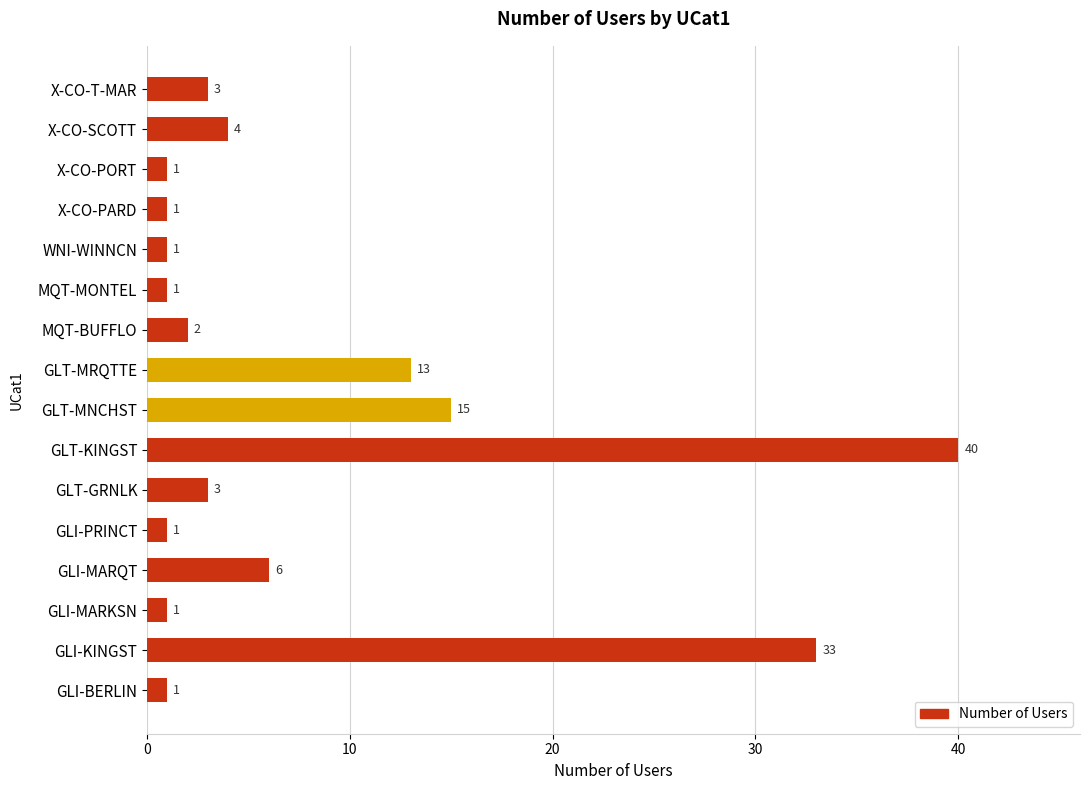

What is the average value?

8